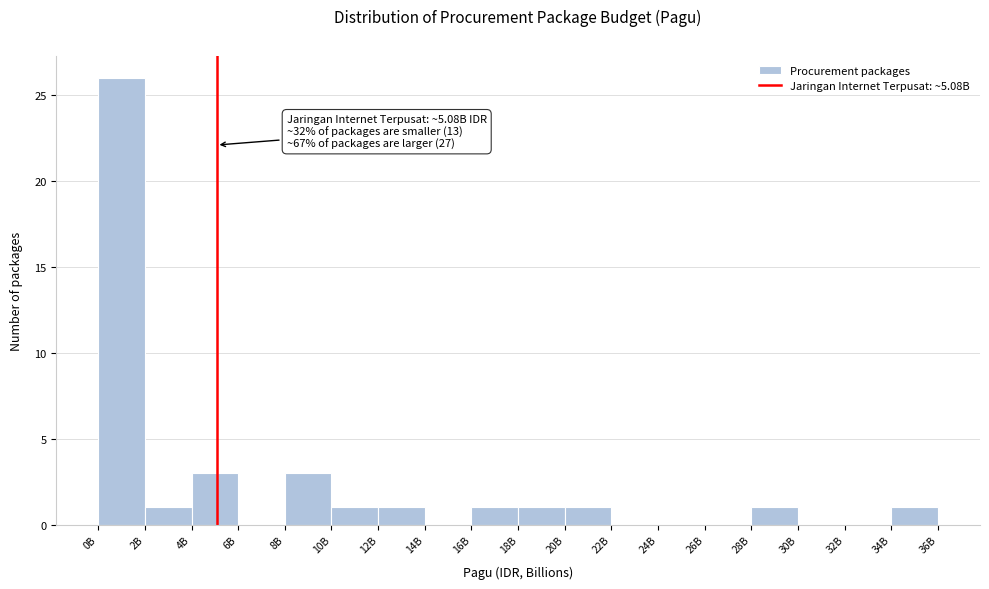

Reading right to left, what are all the values shown in this chart?

34B=1	32B=0	30B=0	28B=1	26B=0	24B=0	22B=0	20B=1	18B=1	16B=1	14B=0	12B=1	10B=1	8B=3	6B=0	4B=3	2B=1	0B=26